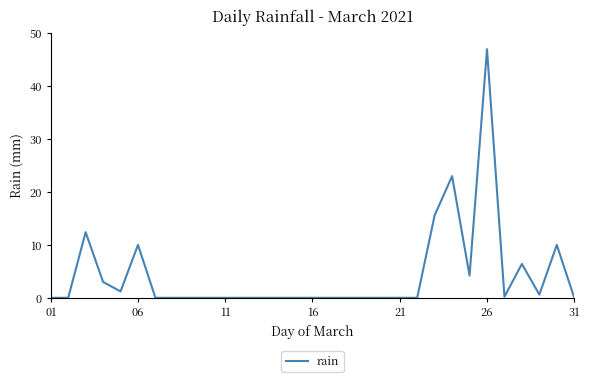

What is the greatest value displayed?

47.0